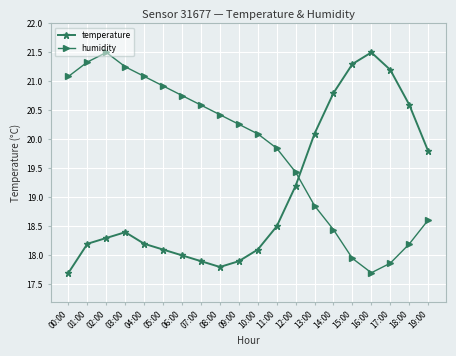

What is the total value across all series at 17:00?

39.1